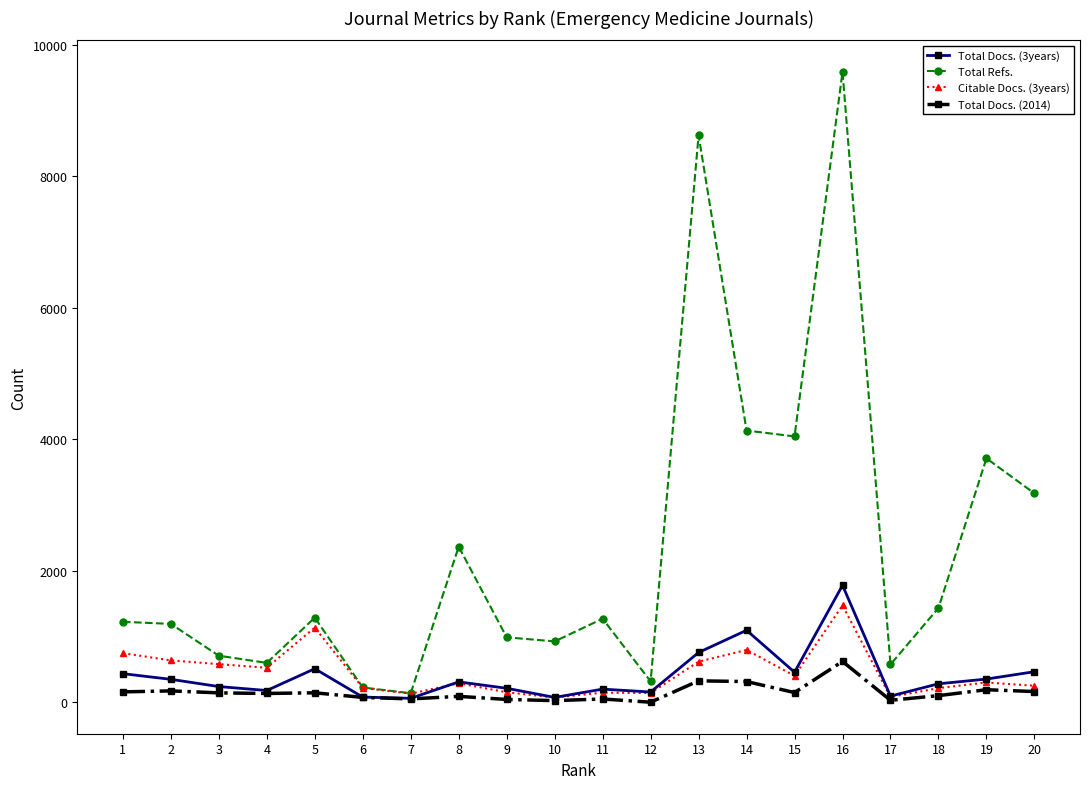

Between 17 and 18, which series saw the biggest shift?

Total Refs.